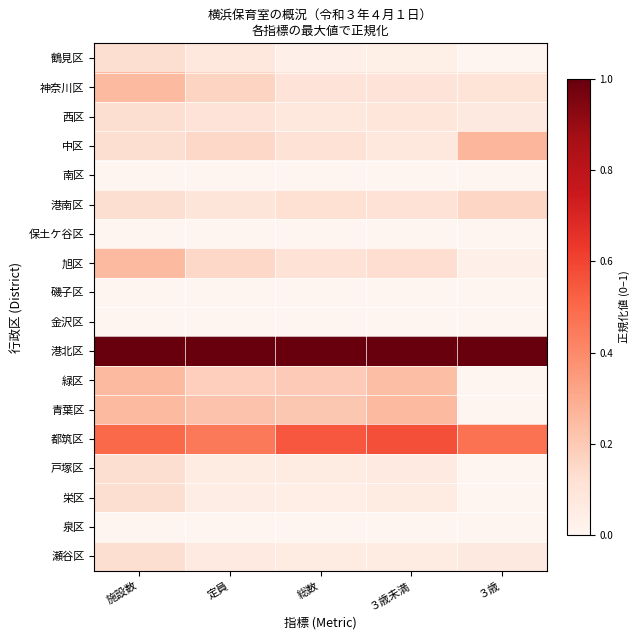

Reading left to right, list all the values displayed in this chart.

鶴見区: 施設数=0.1	定員=0.1	総数=0.0	３歳未満=0.0	３歳=0.0
神奈川区: 施設数=0.2	定員=0.2	総数=0.1	３歳未満=0.1	３歳=0.1
西区: 施設数=0.1	定員=0.1	総数=0.1	３歳未満=0.1	３歳=0.1
中区: 施設数=0.1	定員=0.1	総数=0.1	３歳未満=0.1	３歳=0.3
南区: 施設数=0.0	定員=0.0	総数=0.0	３歳未満=0.0	３歳=0.0
港南区: 施設数=0.1	定員=0.1	総数=0.1	３歳未満=0.1	３歳=0.2
保土ケ谷区: 施設数=0.0	定員=0.0	総数=0.0	３歳未満=0.0	３歳=0.0
旭区: 施設数=0.2	定員=0.2	総数=0.1	３歳未満=0.1	３歳=0.0
磯子区: 施設数=0.0	定員=0.0	総数=0.0	３歳未満=0.0	３歳=0.0
金沢区: 施設数=0.0	定員=0.0	総数=0.0	３歳未満=0.0	３歳=0.0
港北区: 施設数=1.0	定員=1.0	総数=1.0	３歳未満=1.0	３歳=1.0
緑区: 施設数=0.2	定員=0.2	総数=0.2	３歳未満=0.2	３歳=0.0
青葉区: 施設数=0.2	定員=0.2	総数=0.2	３歳未満=0.3	３歳=0.0
都筑区: 施設数=0.5	定員=0.5	総数=0.6	３歳未満=0.6	３歳=0.5
戸塚区: 施設数=0.1	定員=0.1	総数=0.1	３歳未満=0.1	３歳=0.0
栄区: 施設数=0.1	定員=0.1	総数=0.0	３歳未満=0.1	３歳=0.0
泉区: 施設数=0.0	定員=0.0	総数=0.0	３歳未満=0.0	３歳=0.0
瀬谷区: 施設数=0.1	定員=0.1	総数=0.1	３歳未満=0.1	３歳=0.1